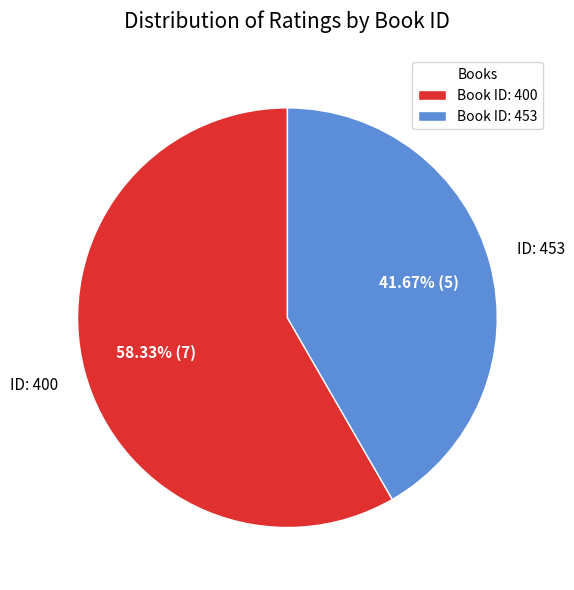

Count the number of slices in the pie.

2